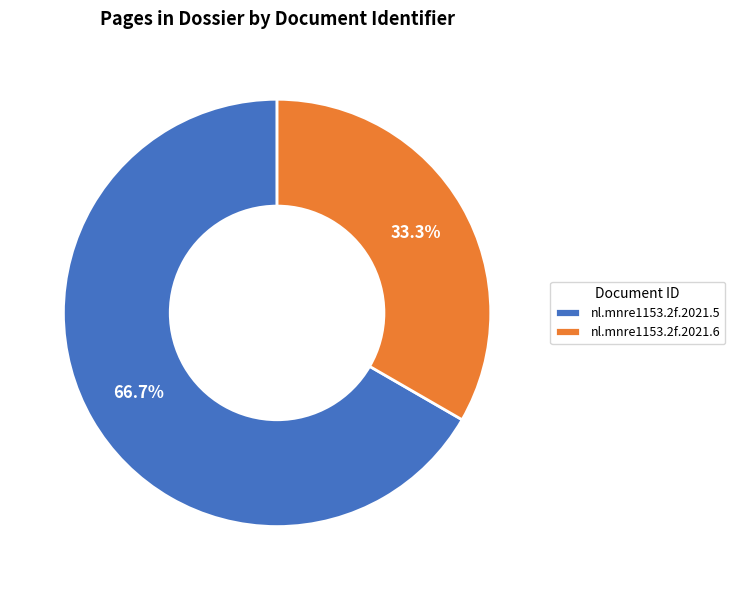

What percentage do nl.mnre1153.2f.2021.6 and nl.mnre1153.2f.2021.5 together represent?

100.0%